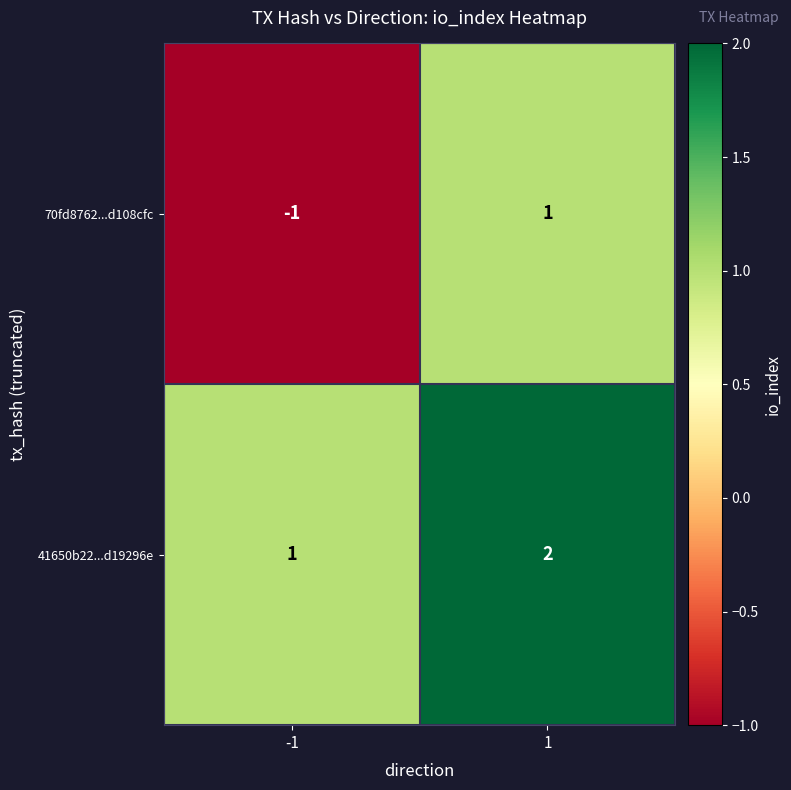

Rank the series by their average value, from highest to lowest.

41650b22...d19296e, 70fd8762...d108cfc